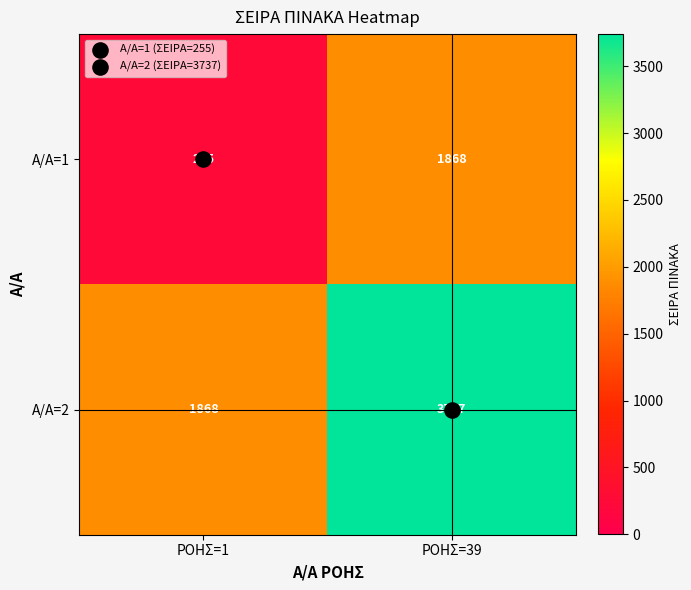

What is the sum of all Α/Α=2 values?

5605